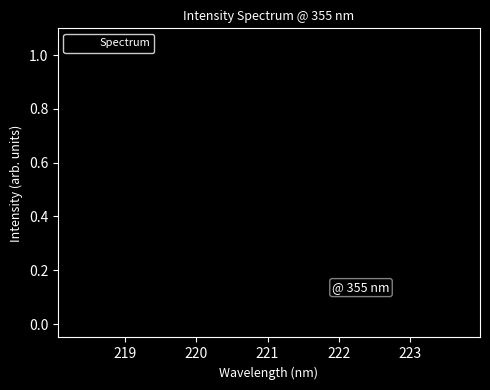

What is the value of the 15th point from the left?

0.3